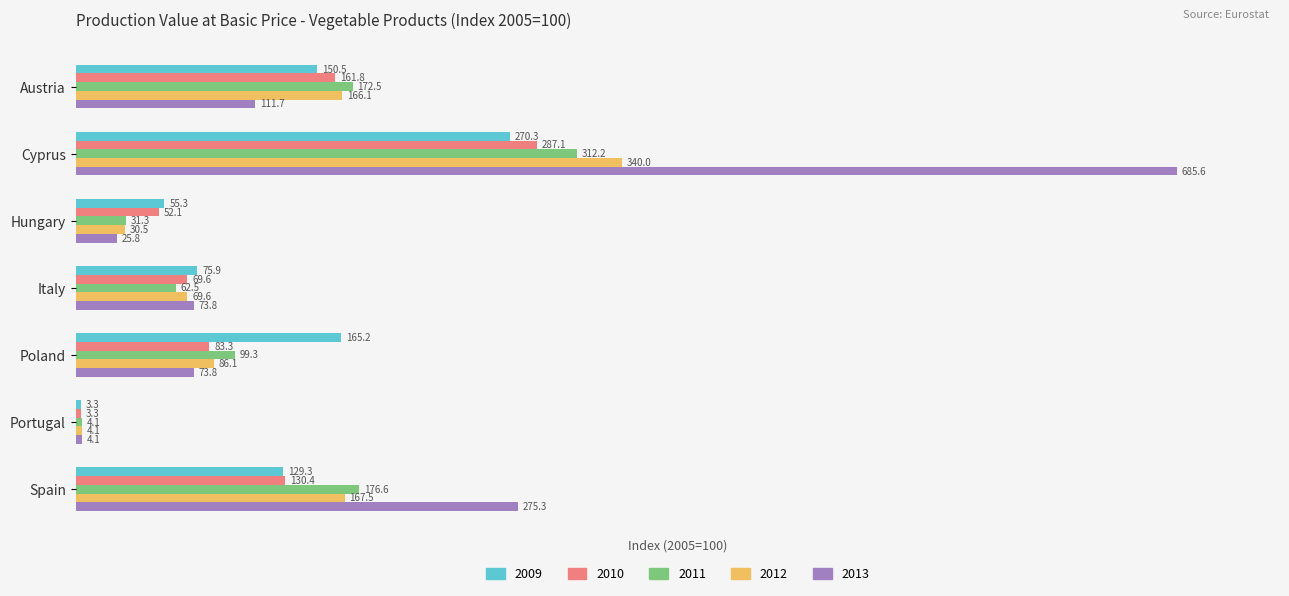

Rank the series at Hungary from lowest to highest value.

2013, 2012, 2011, 2010, 2009